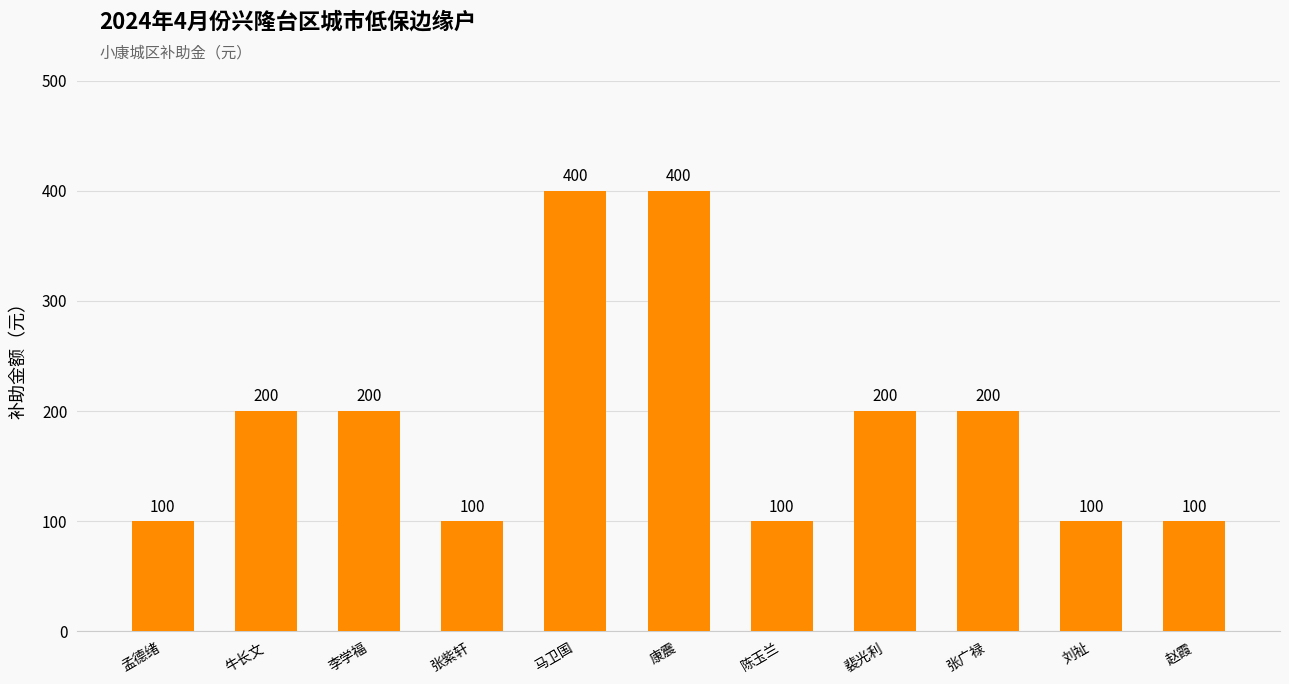

Reading left to right, list all the values displayed in this chart.

100	200	200	100	400	400	100	200	200	100	100